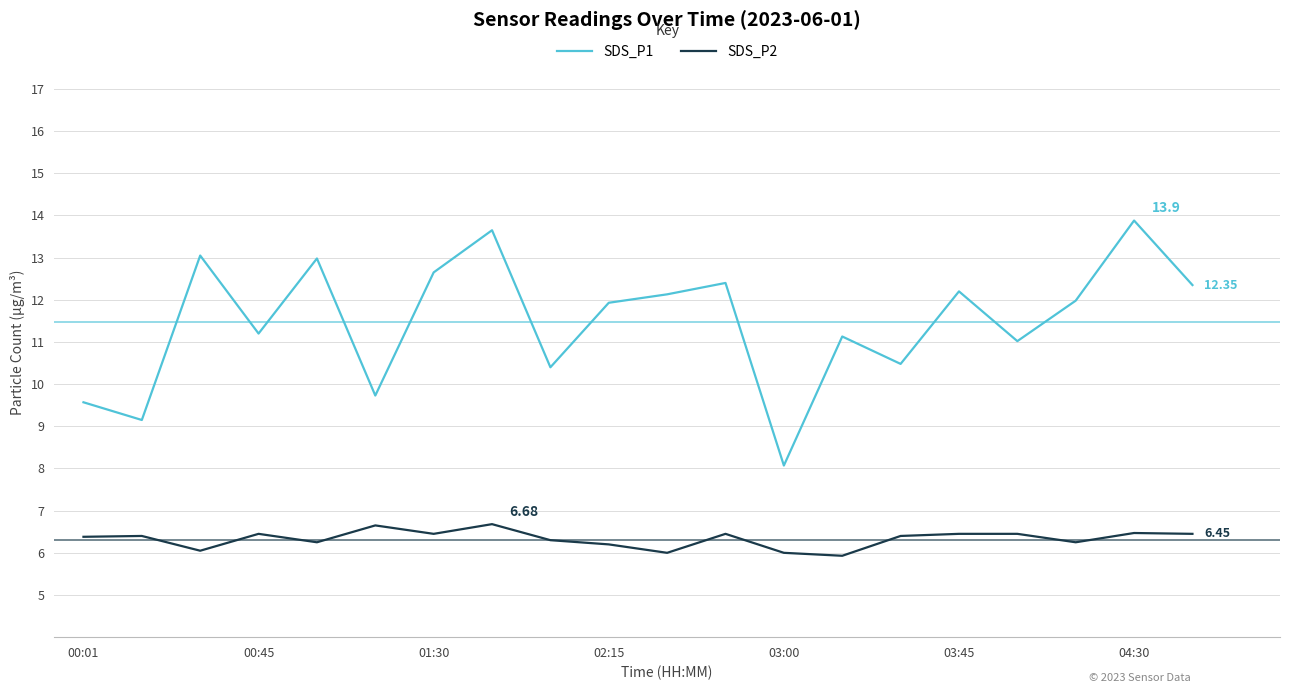

Which series has the largest total across all categories?

SDS_P1